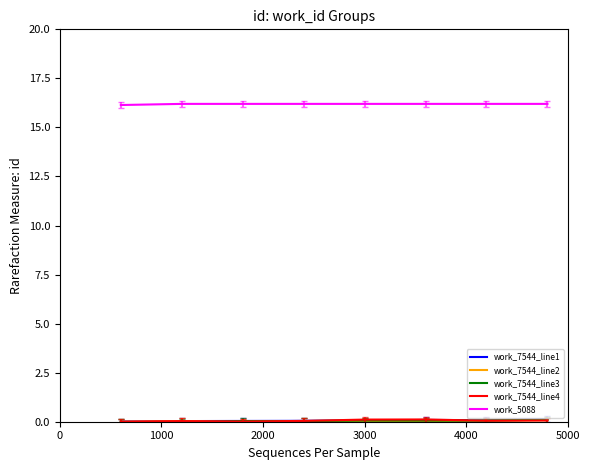

What is the sum of all work_7544_line1 values?

0.5